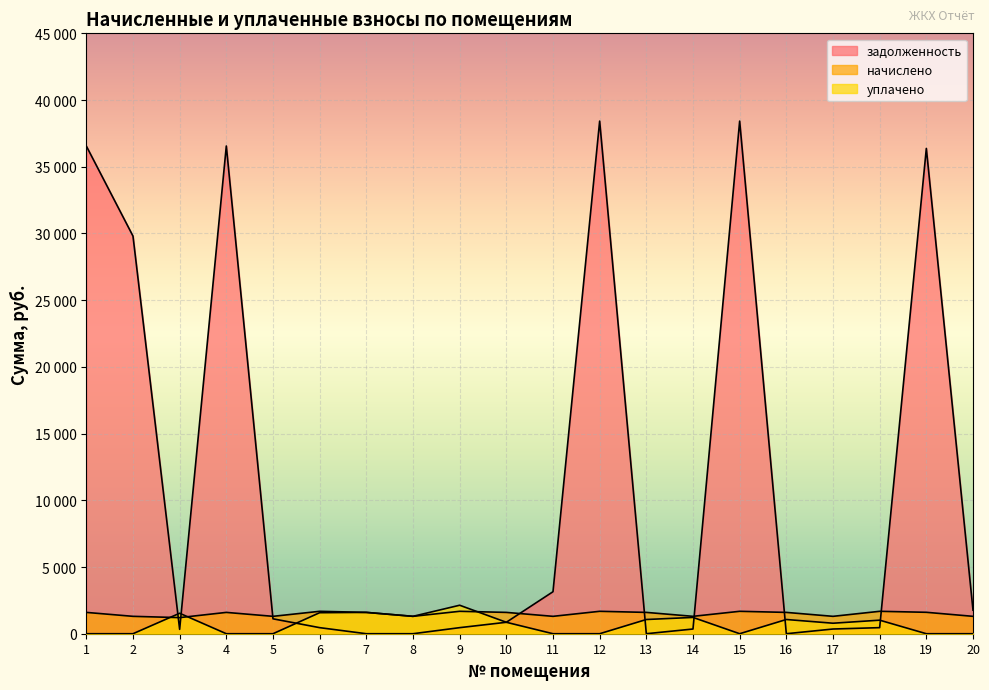

At which category does уплачено reach its first local valley?

8